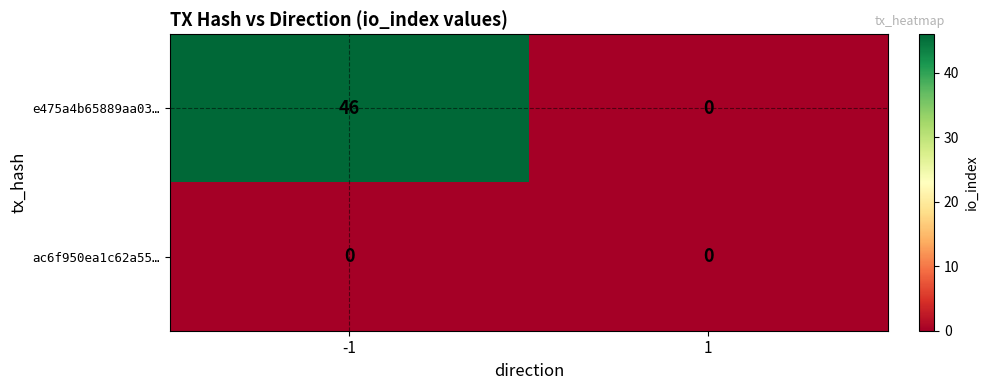

At -1, list the series in order from smallest to largest.

ac6f950ea1c62a55…, e475a4b65889aa03…